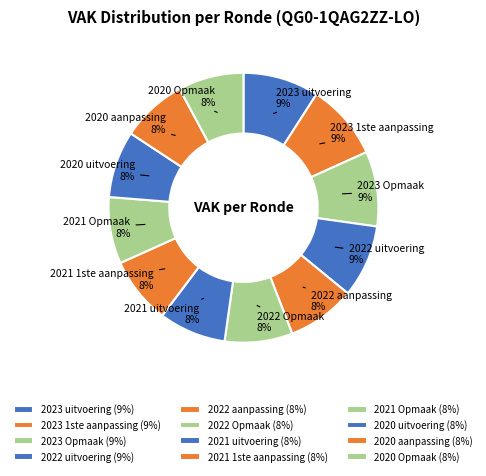

True or false: 2023 Opmaak accounts for 22% of the total.

False